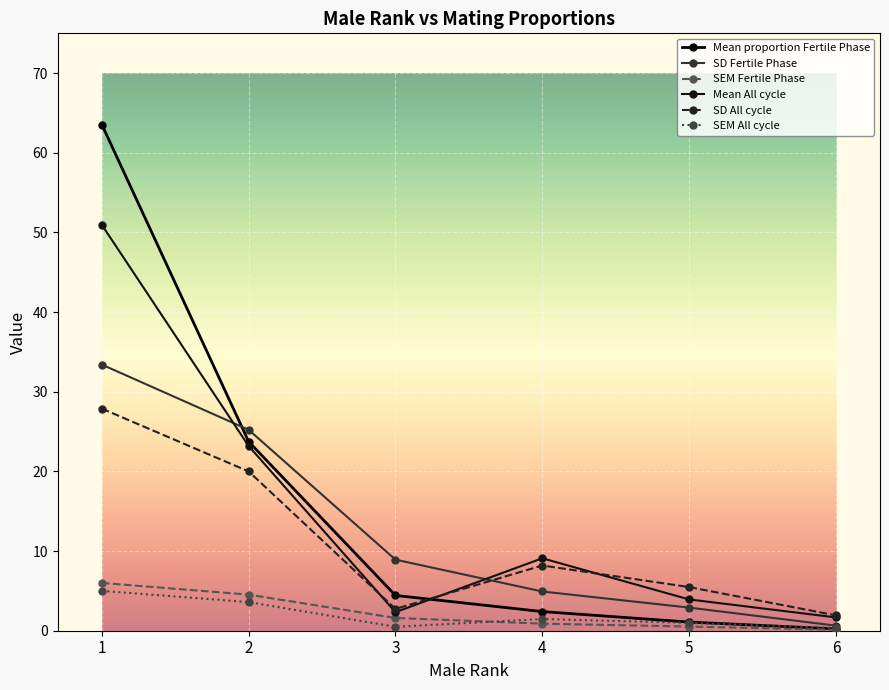

What is the difference between the highest and lowest values at 1?

58.5